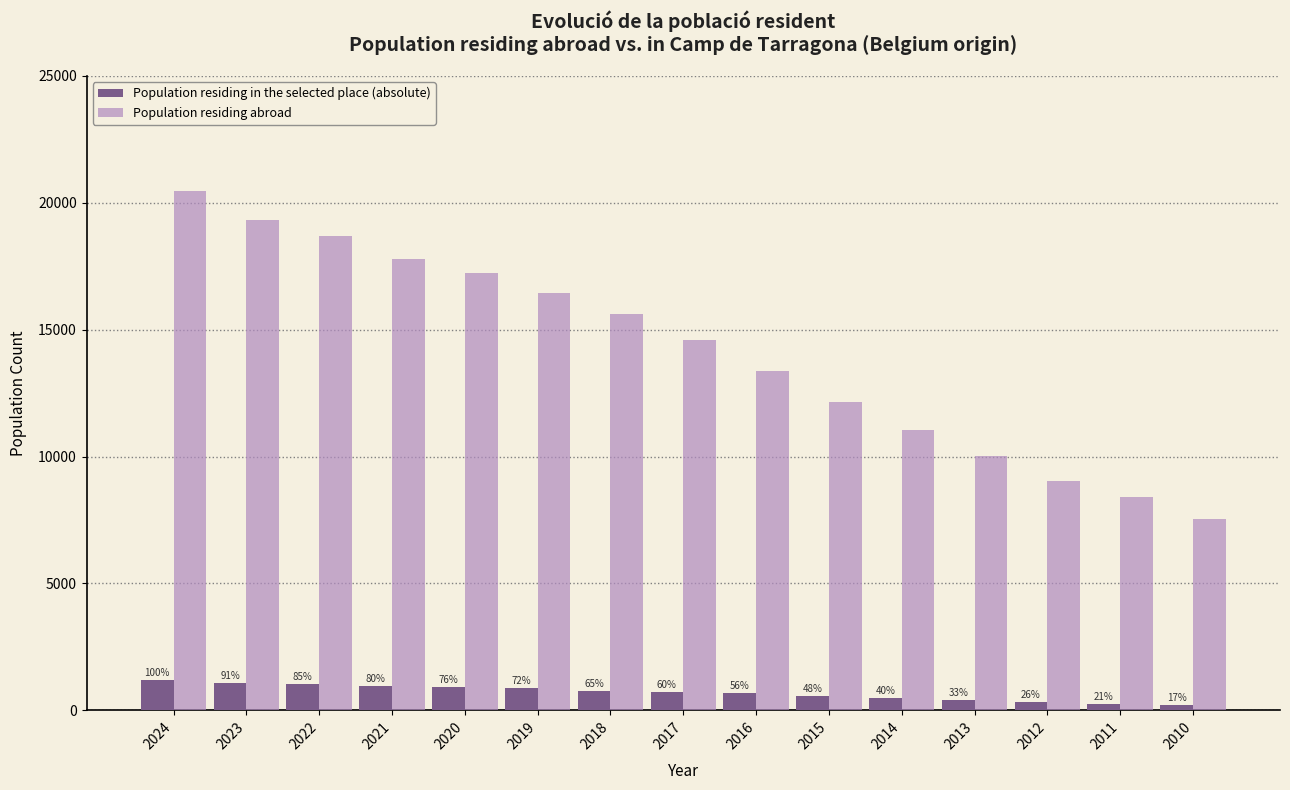

Rank the series by their maximum value, from highest to lowest.

Population residing abroad, Population residing in the selected place (absolute)